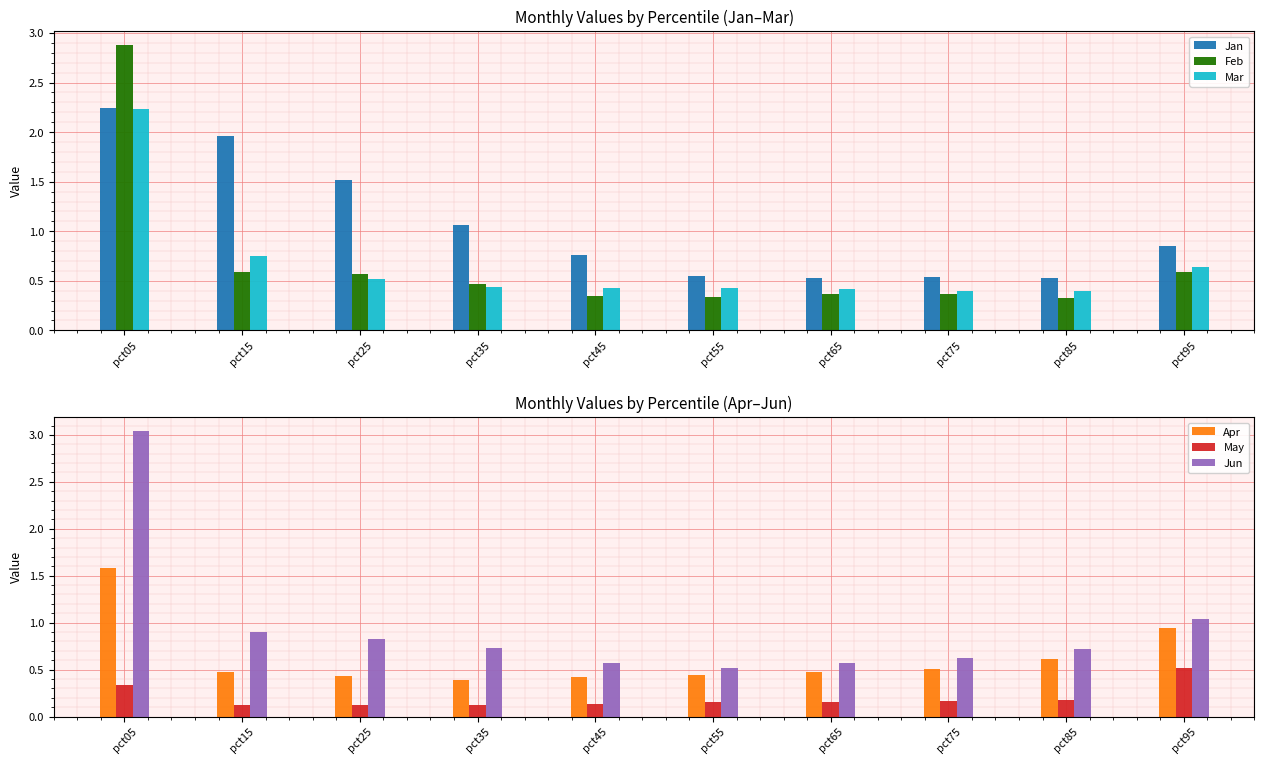

Is it true that Jan equals 0.8 at pct55?

False